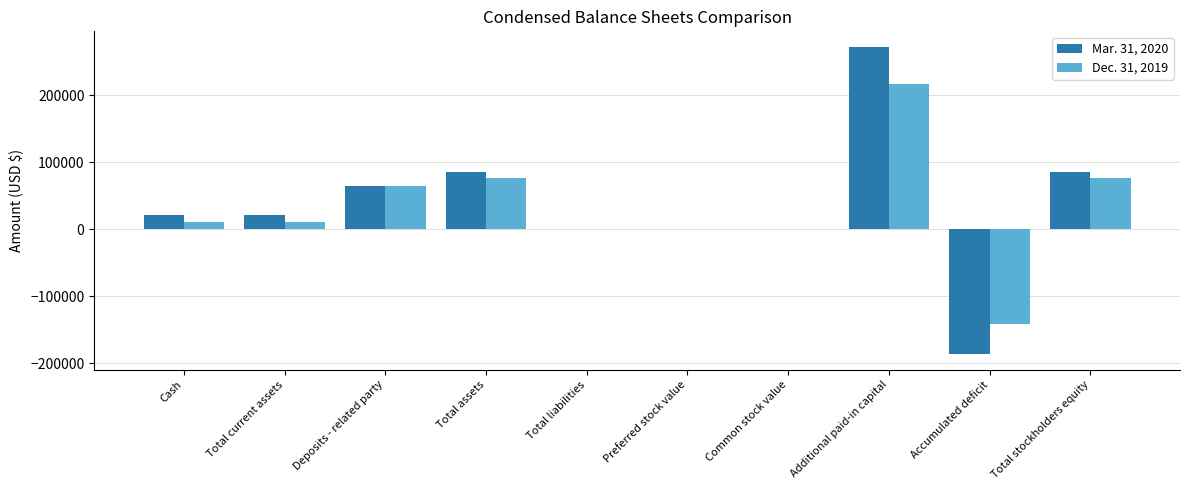

True or false: Mar. 31, 2020 has a value of 20930 at Cash.

True